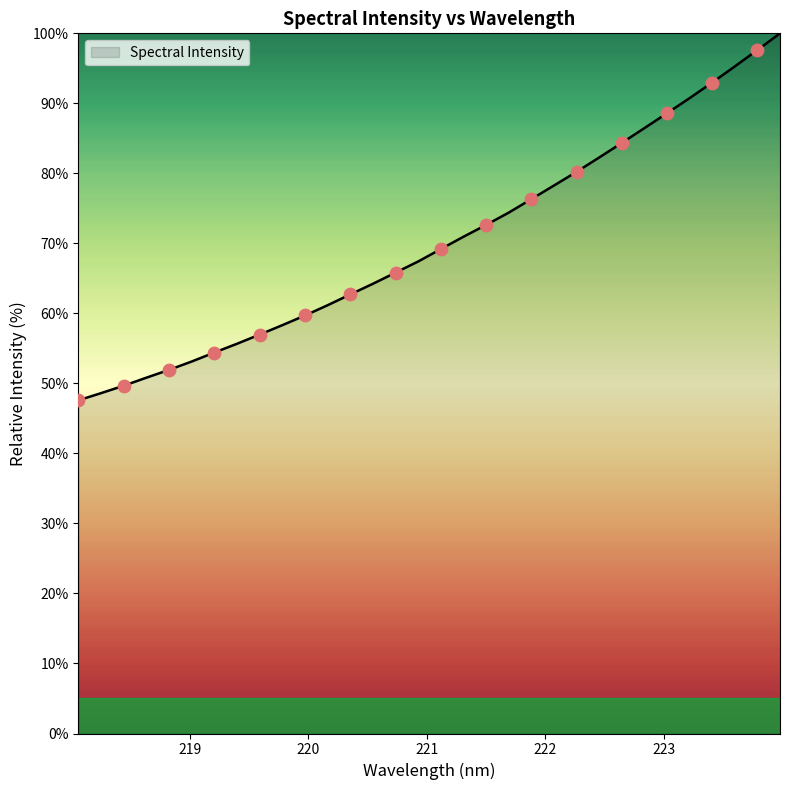

What is the difference between the maximum and minimum values?

52.4